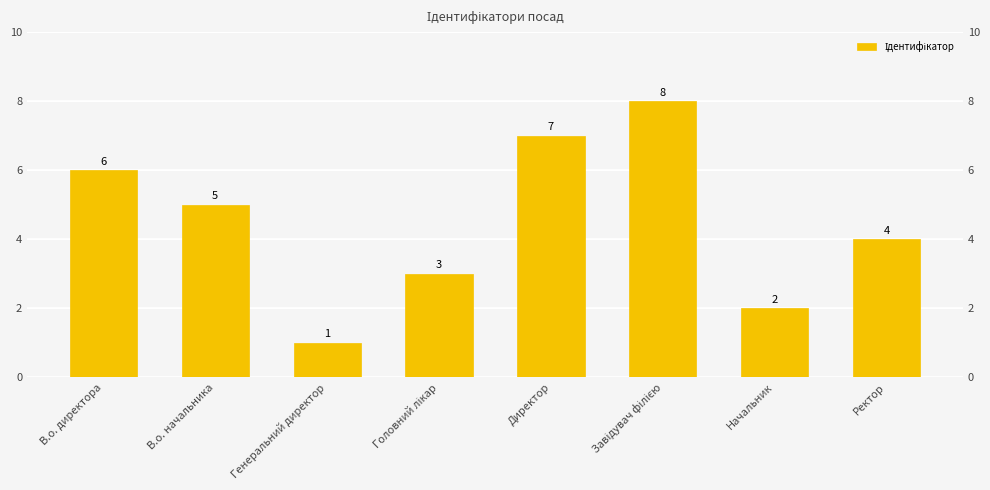

What is the change in value from В.о. директора to Начальник?

-4